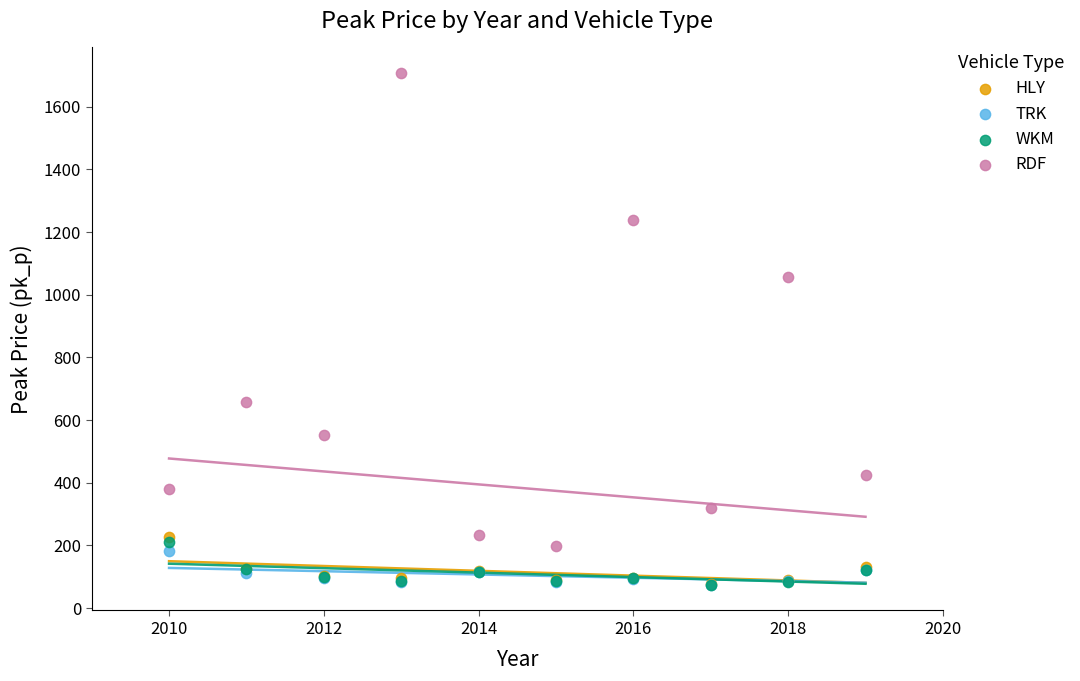

What are all the series names shown in the legend?

HLY, TRK, WKM, RDF